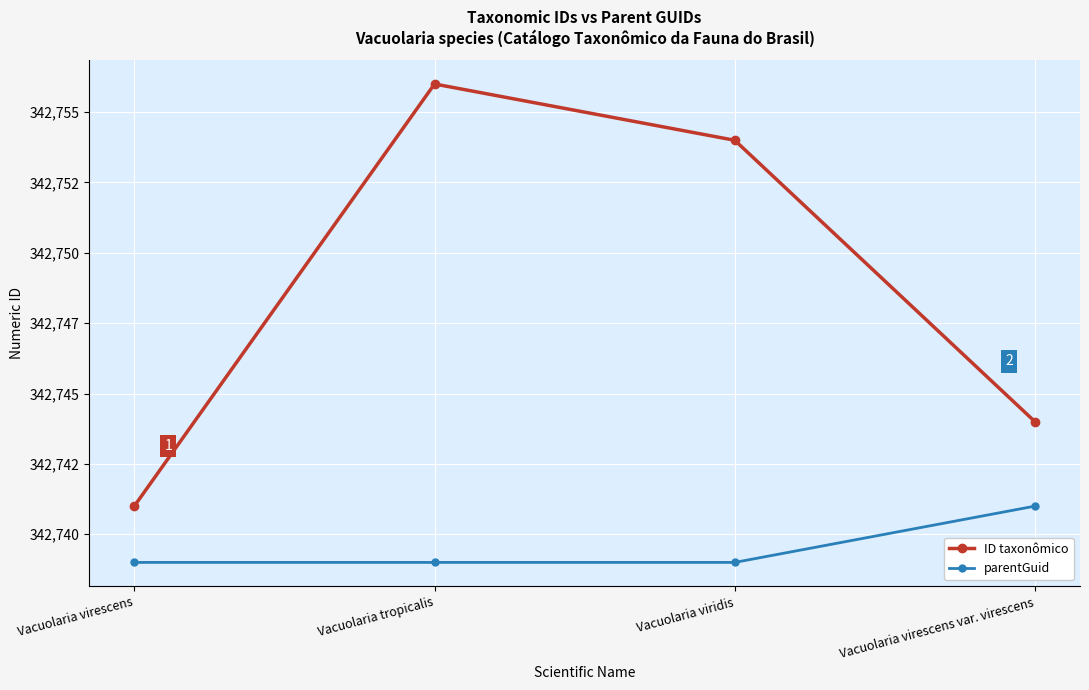

Does the chart have visible grid lines?

Yes